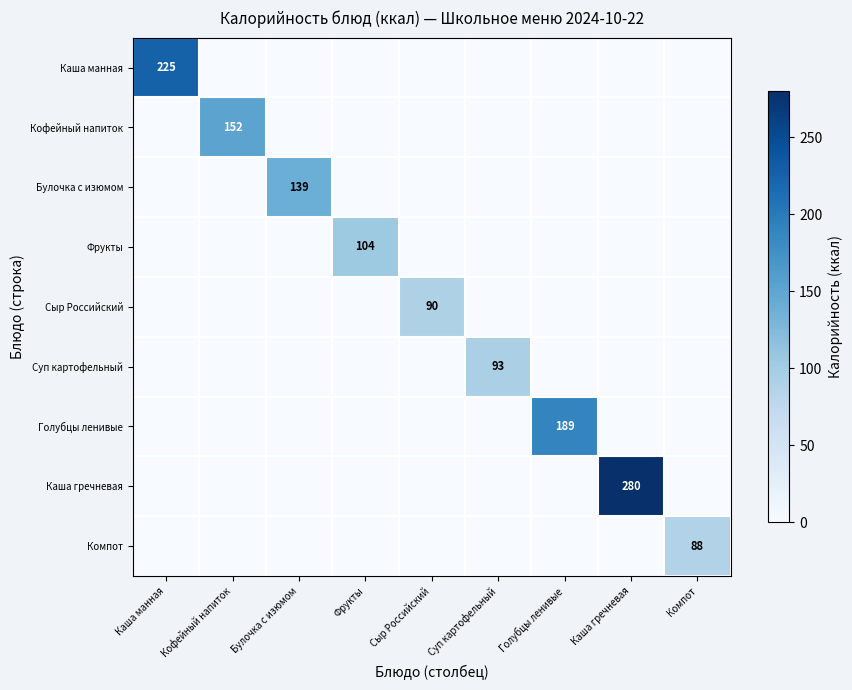

True or false: Каша манная has a value of 74.3 at Каша гречневая.

False